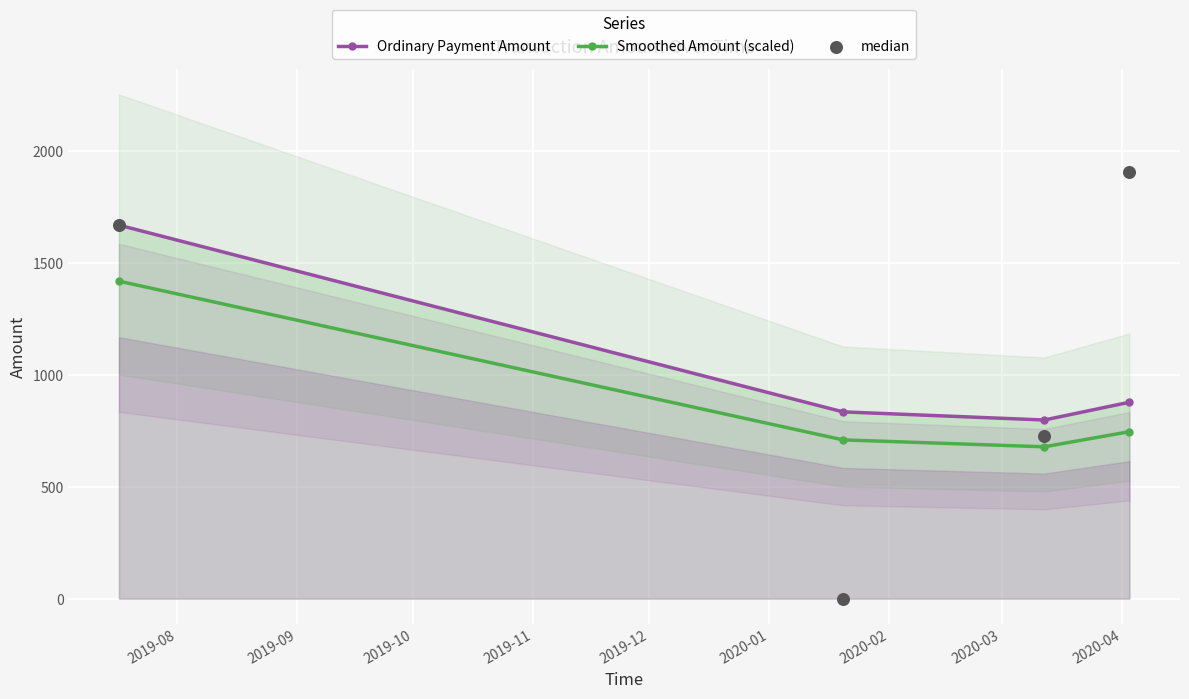

Which series reaches the maximum Y coordinate?

median